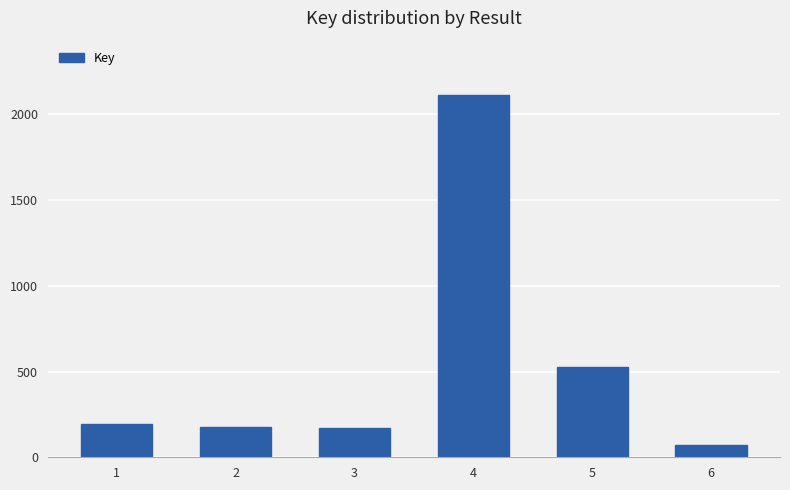

Is it true that the value at 1 is 117561765?

False